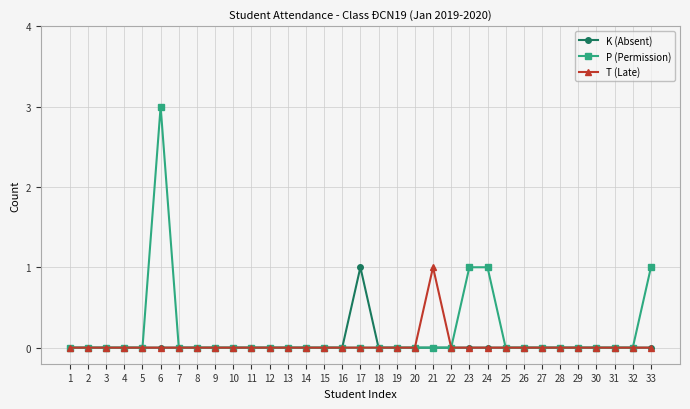

Is this an area chart (filled region under the line)?

No